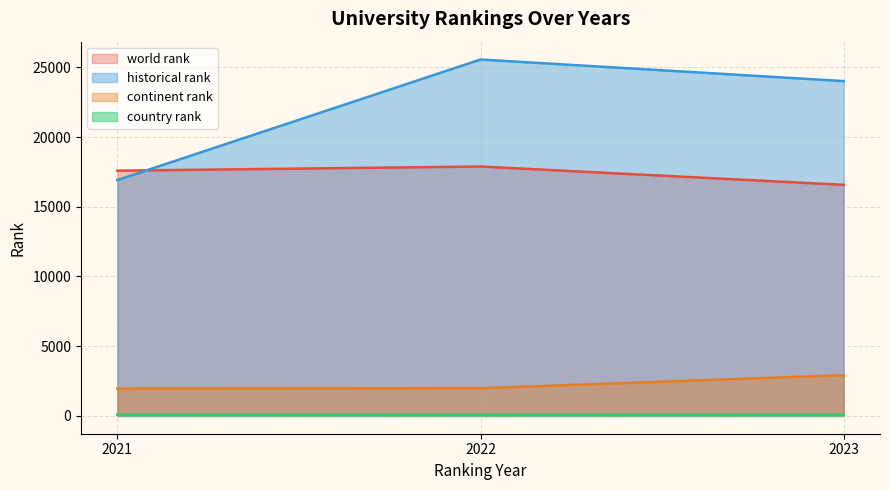

How many series are shown in this chart?

4